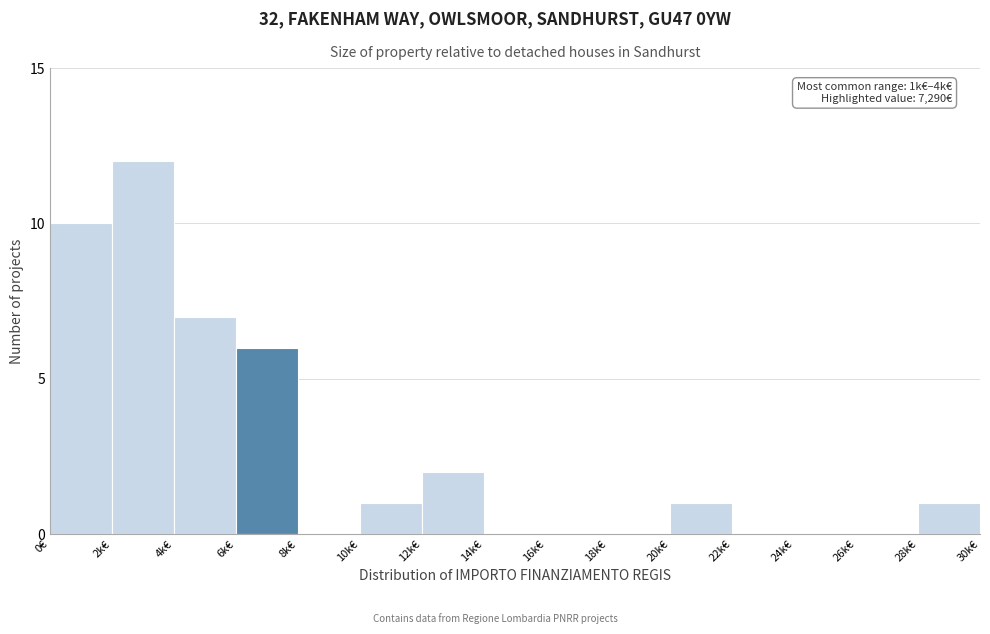

Reading right to left, transcribe all the data shown in this chart.

28k€=1	26k€=0	24k€=0	22k€=0	20k€=1	18k€=0	16k€=0	14k€=0	12k€=2	10k€=1	8k€=0	6k€=6	4k€=7	2k€=12	0€=10